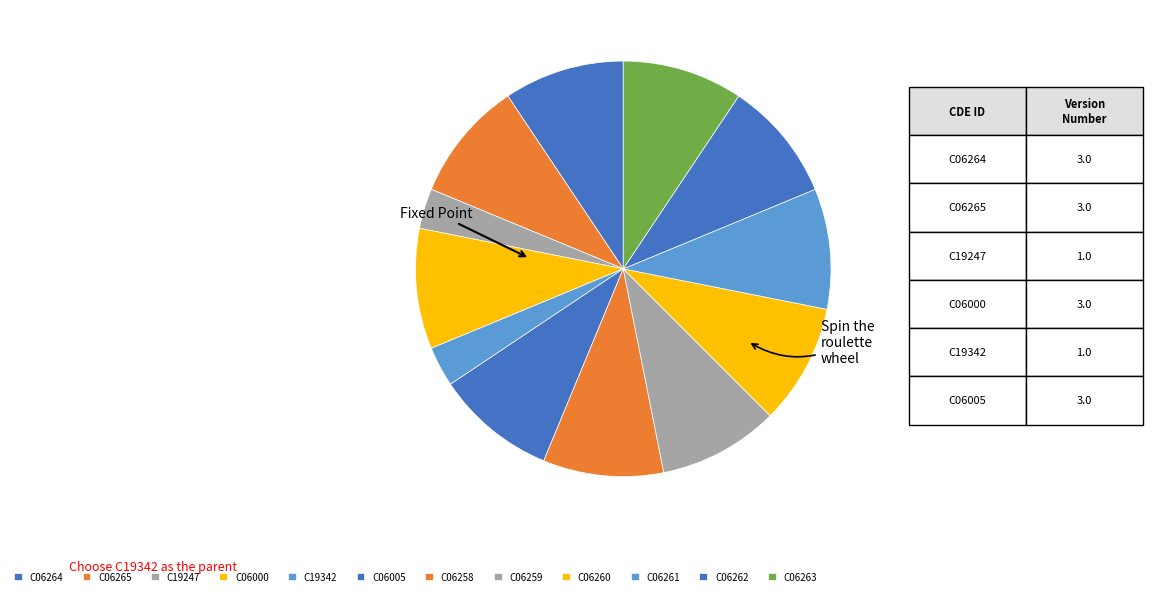

Count the number of slices in the pie.

12